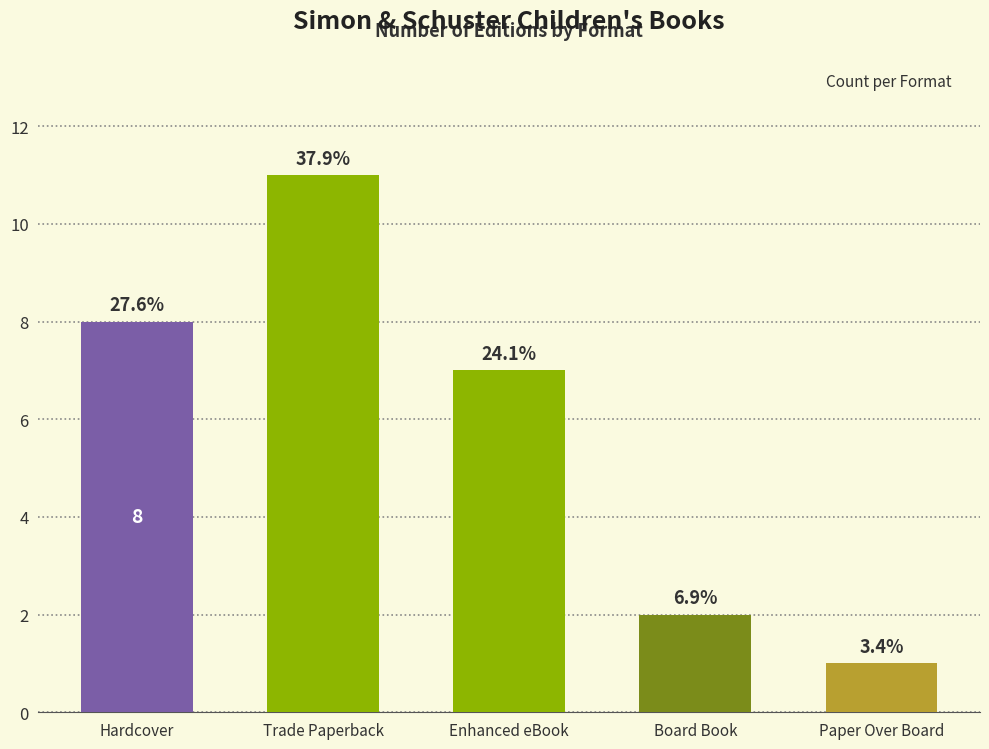

Are the bars horizontal?

No